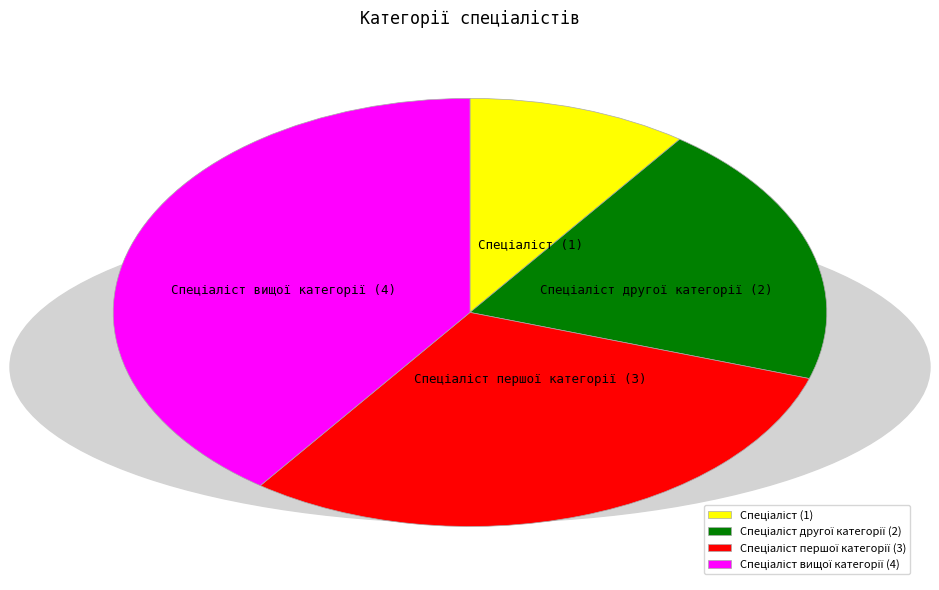

How many slices are in this pie chart?

4